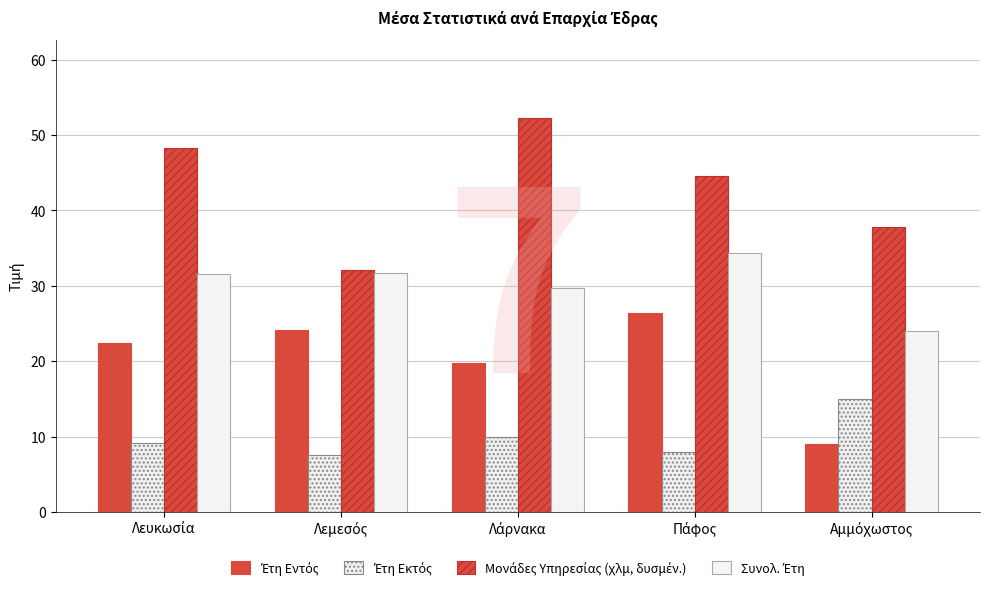

How many bars are there in total?

20